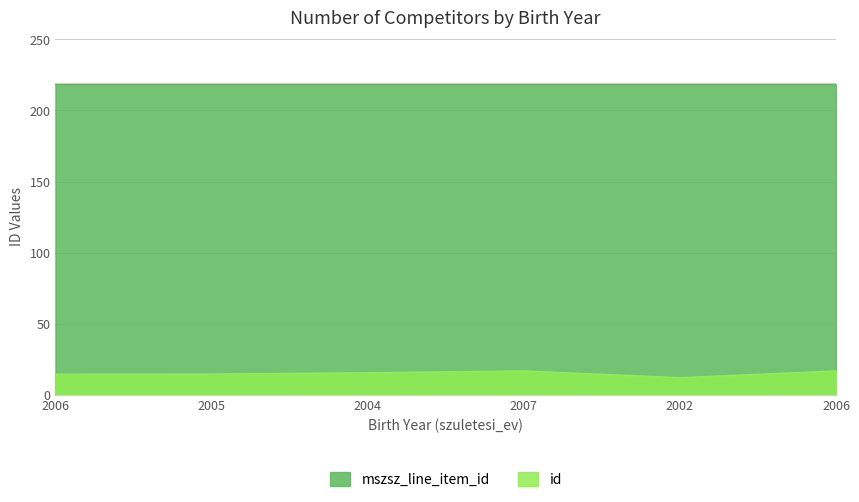

At 2006, list the series in order from largest to smallest.

mszsz_line_item_id, id